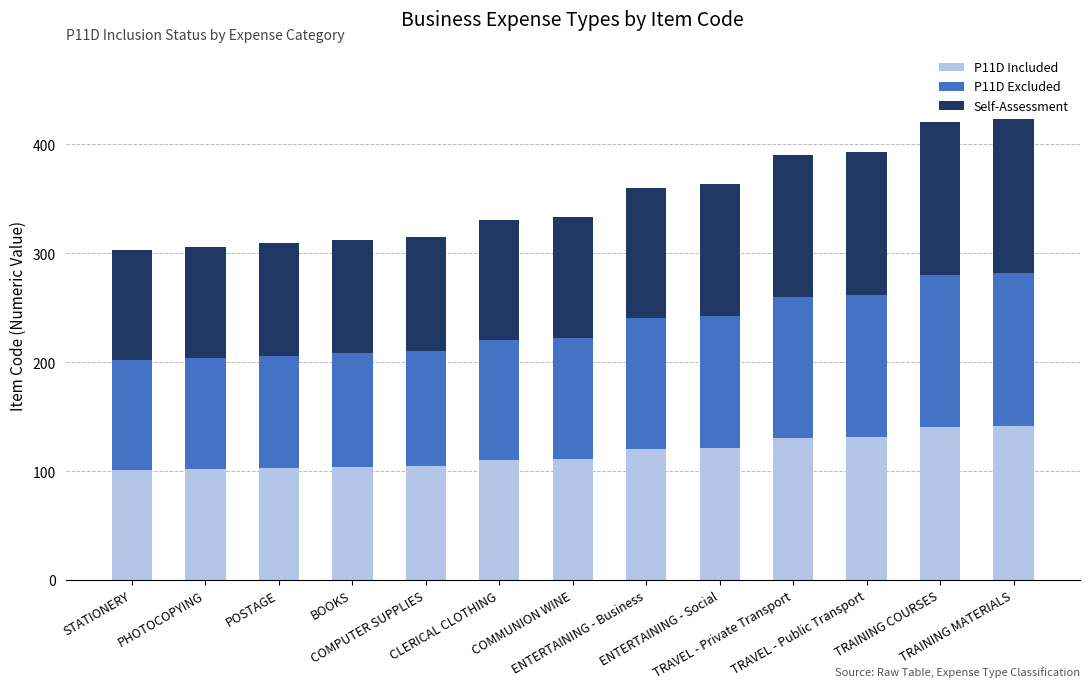

What is the minimum value for P11D Included?

101